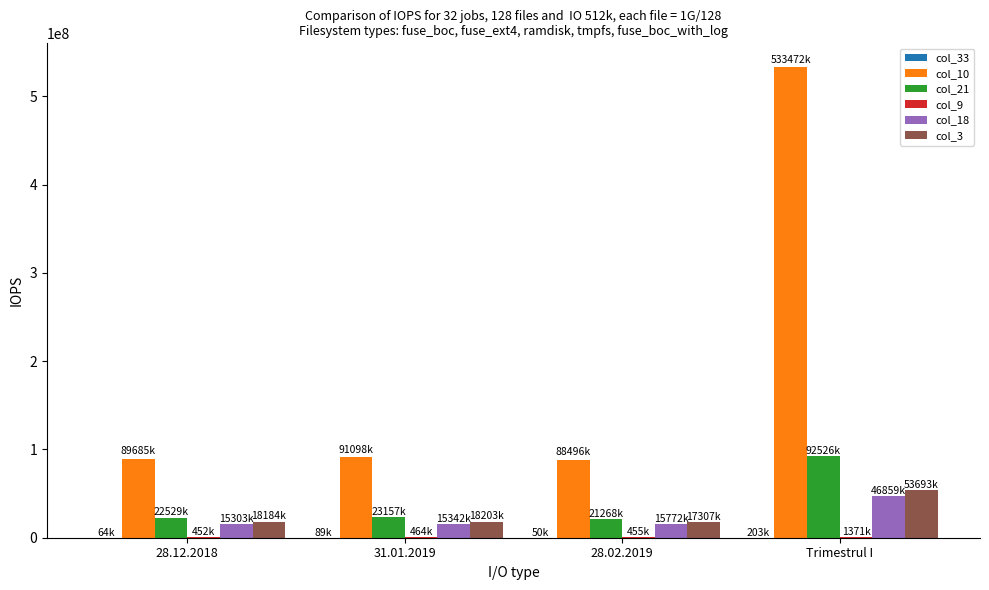

What is the highest value of the col_10 series?

533472299.9